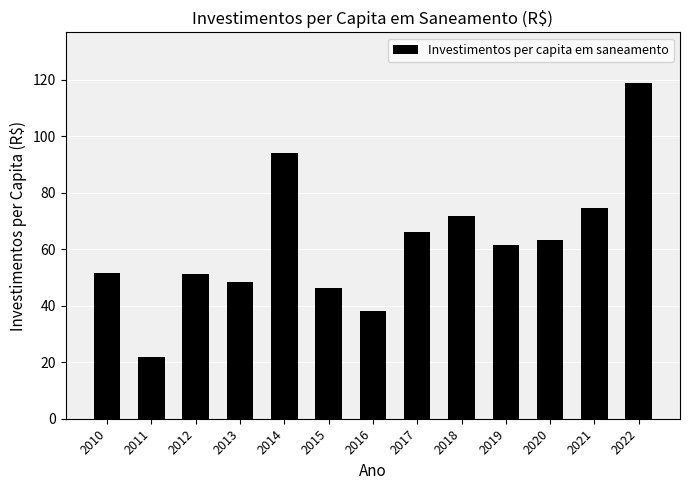

Count the number of data series in this chart.

1